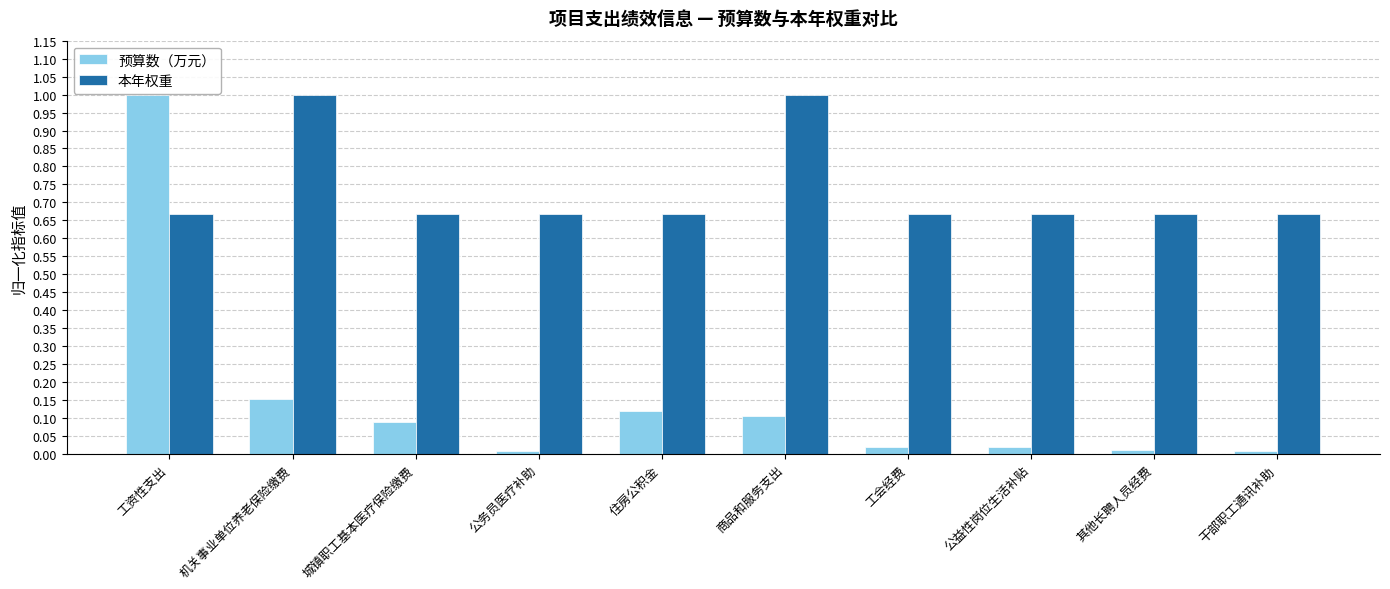

The value of 预算数（万元） at 其他长聘人员经费 is 0.0. True or false?

True